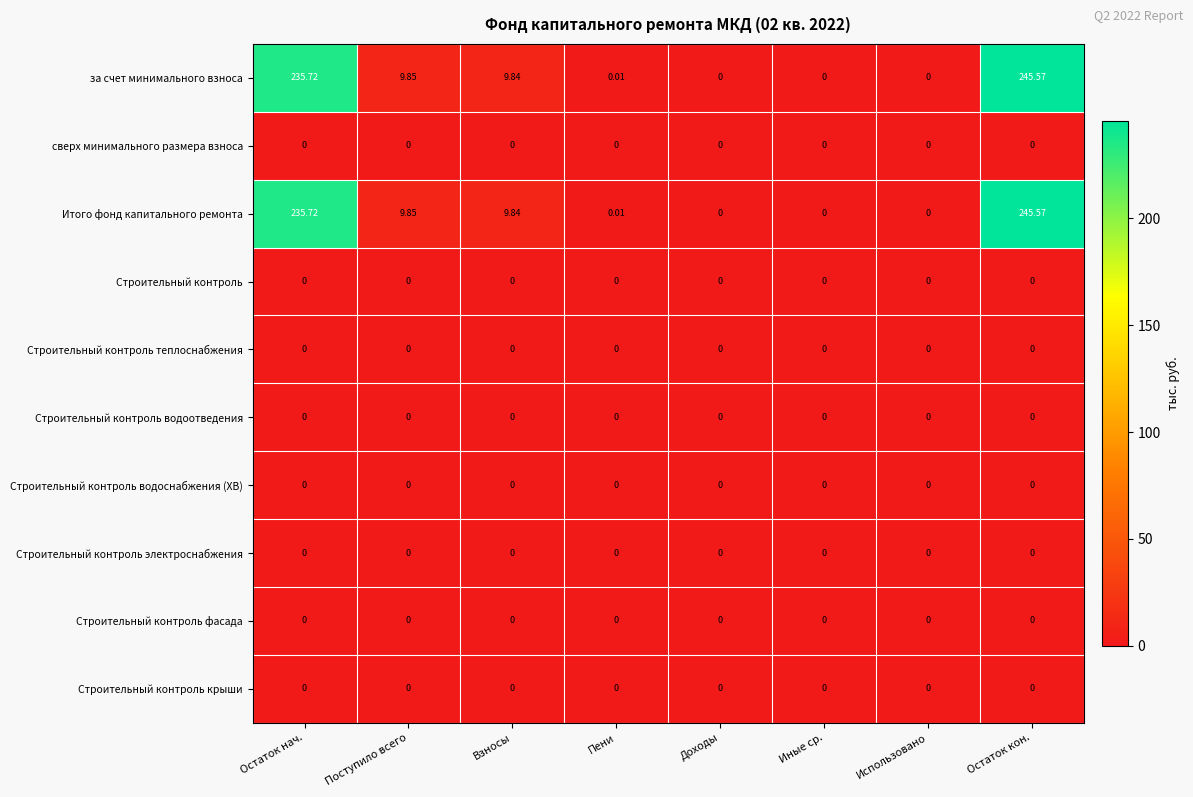

At which label is за счет минимального взноса closest to 122?

Поступило всего